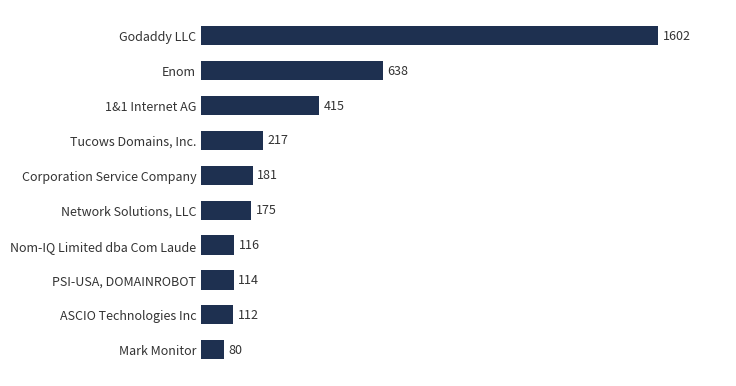

The chart shows a value of 415 at 1&1 Internet AG. True or false?

True